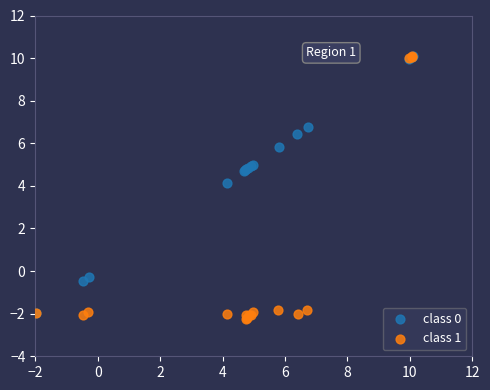

Which series has the widest spread of Y values?

class 1